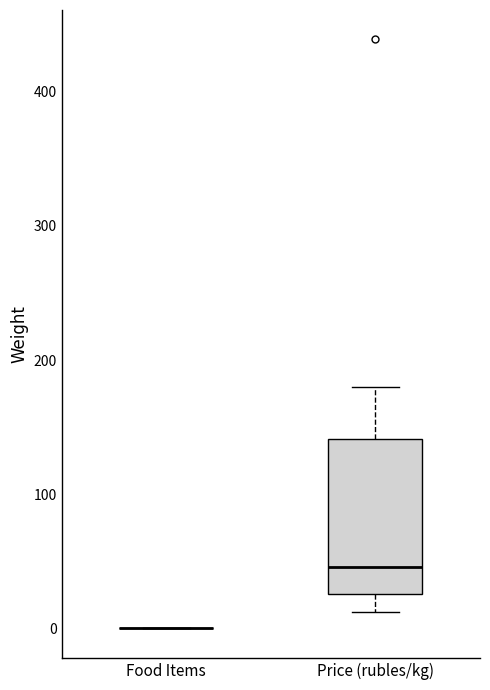

Reading left to right, transcribe this box plot: for each box, give where its median line is, the range the box spans, and where its two whiskers end, as read against the y-axis. The values are not printed on the chart, so give them approximately, as read against the axis.

Food Items: box collapsed to a line at 0, whiskers 0 to 0
Price (rubles/kg): median 50, box 30 to 140, whiskers 10 to 180